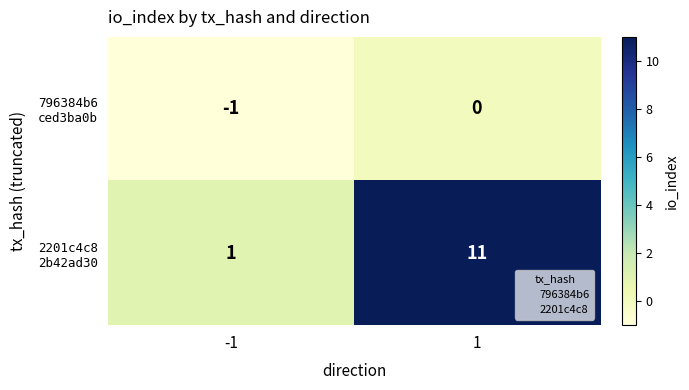

What is the maximum value shown in the chart?

11